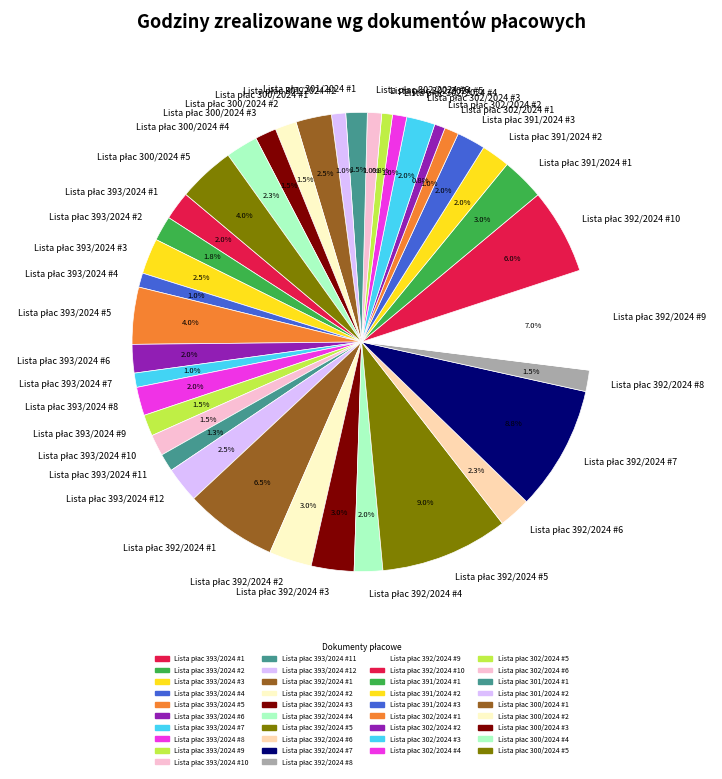

Is there a majority slice in this chart?

No